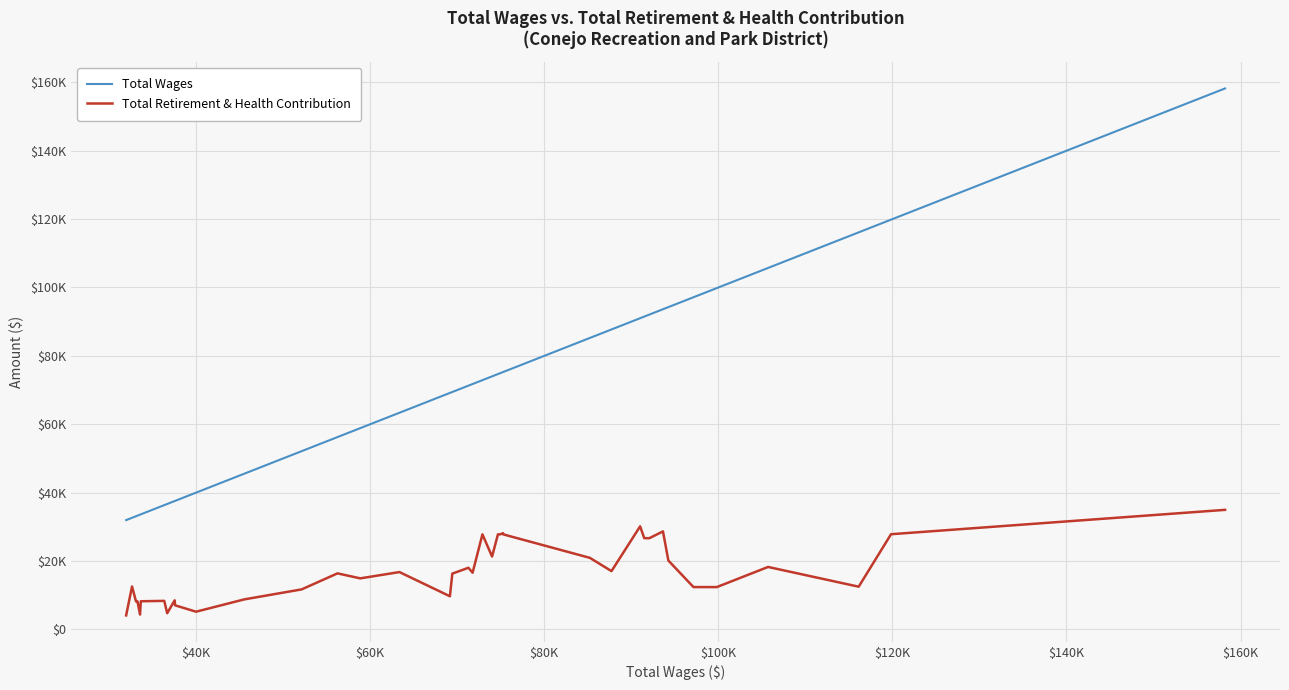

True or false: Total Wages and Total Retirement & Health Contribution cross at least once.

False